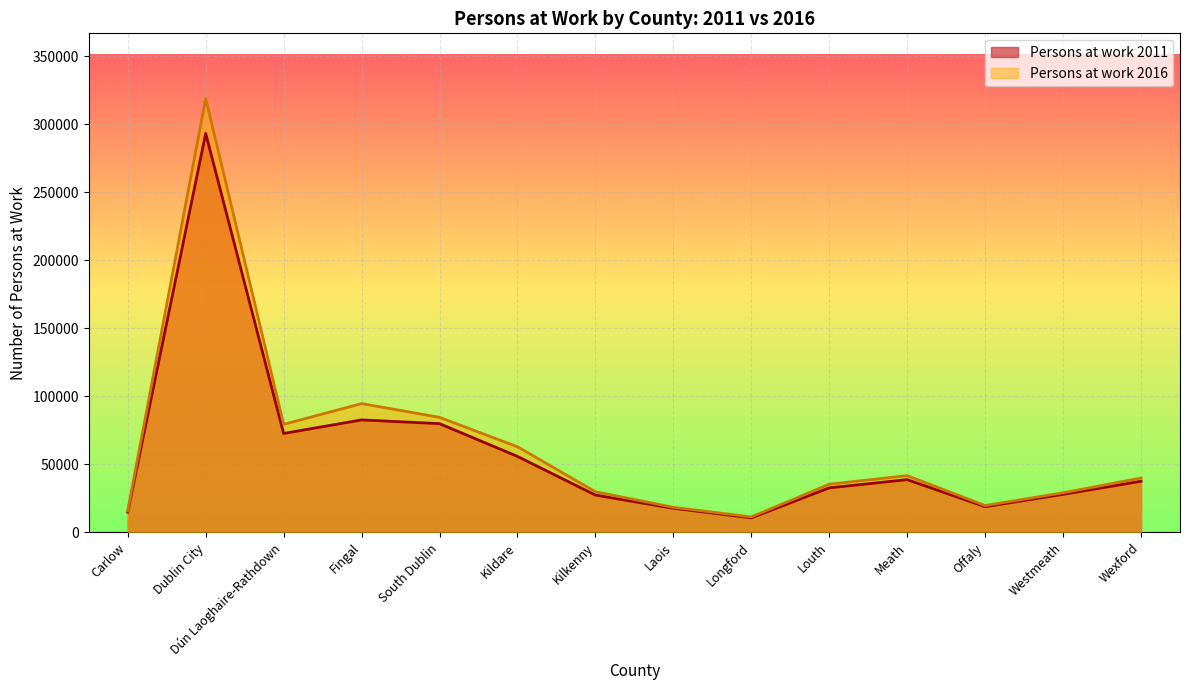

Which series has the largest total across all categories?

Persons at work 2016